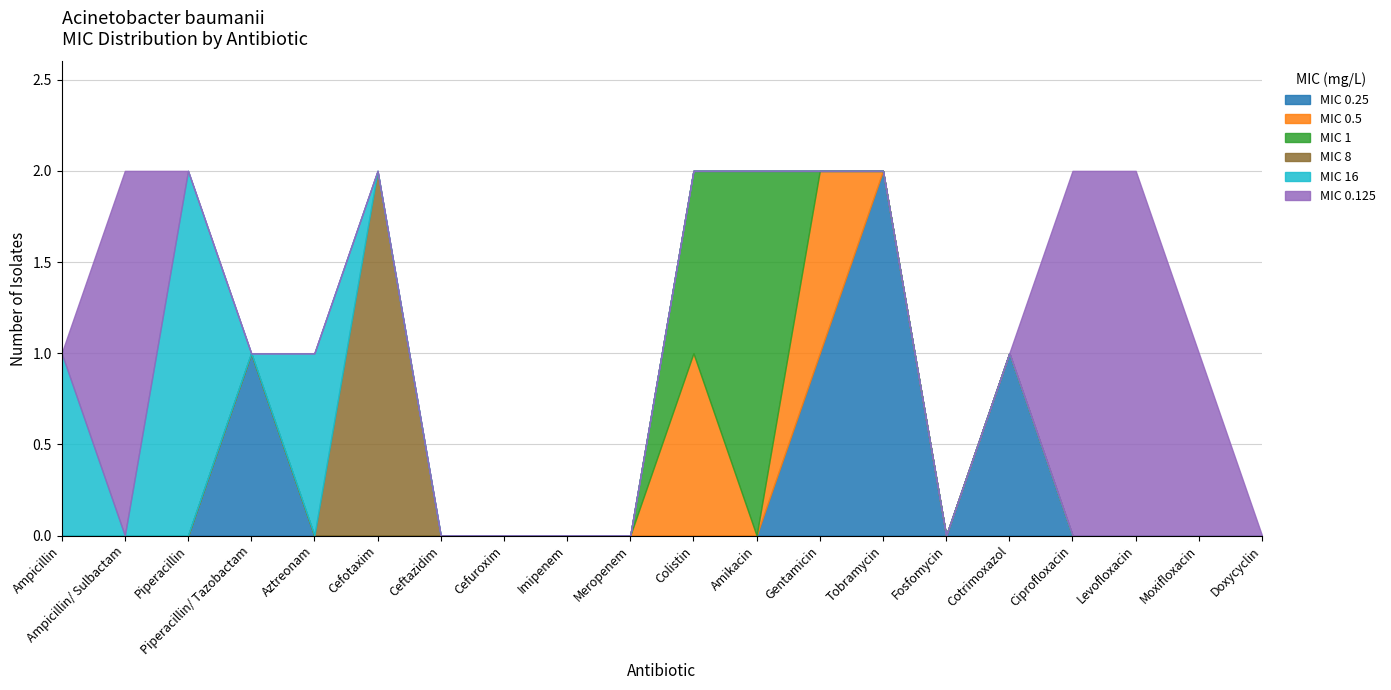

List the labels in order of 0.25 value, largest first.

Tobramycin, Piperacillin/ Tazobactam, Gentamicin, Cotrimoxazol, Ampicillin, Ampicillin/ Sulbactam, Piperacillin, Aztreonam, Cefotaxim, Ceftazidim, Cefuroxim, Imipenem, Meropenem, Colistin, Amikacin, Fosfomycin, Ciprofloxacin, Levofloxacin, Moxifloxacin, Doxycyclin